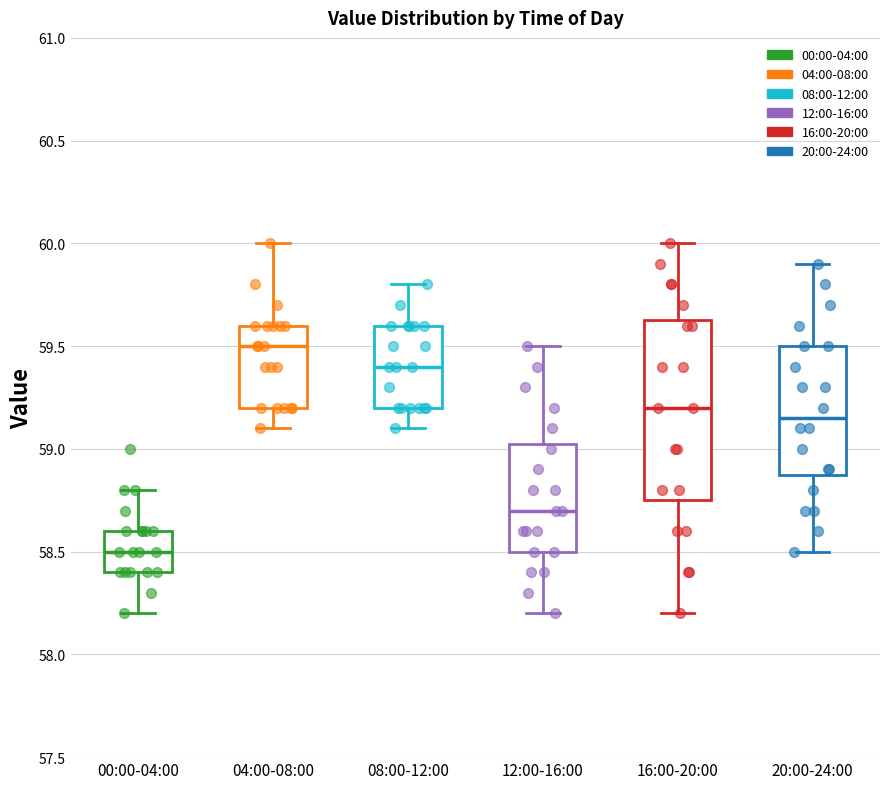

Which box has the lowest median line?

00:00-04:00